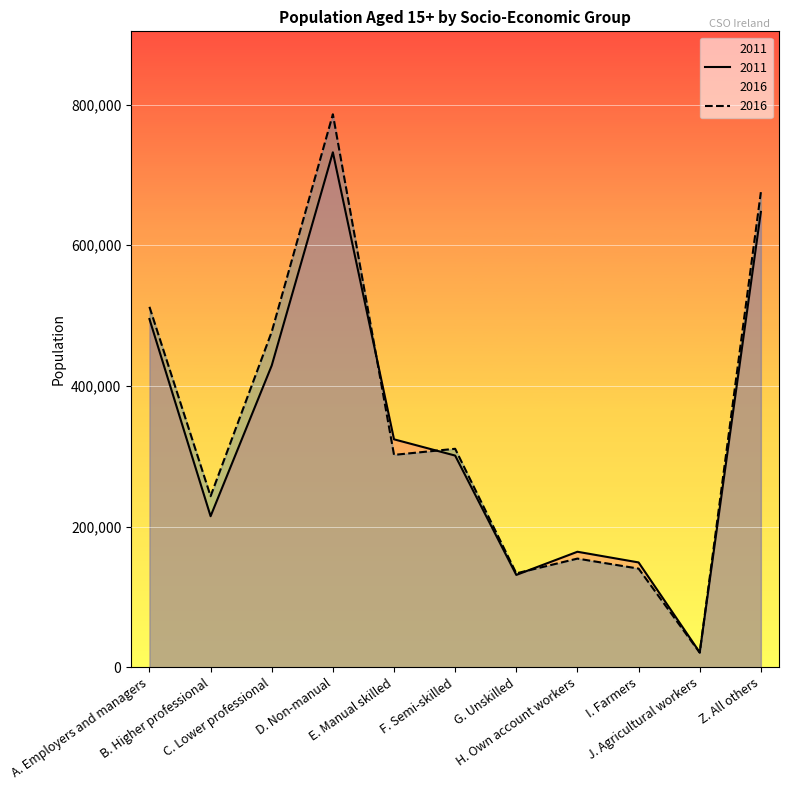

What is the total value across all series at I. Farmers?

289173